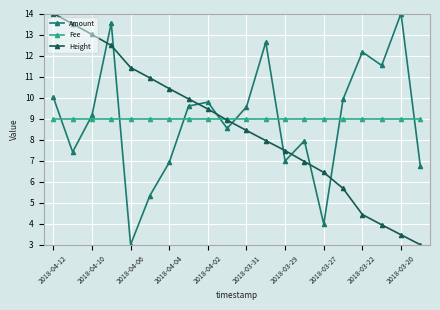

After their last crossing, which series has the higher values: Fee or Amount?

Fee